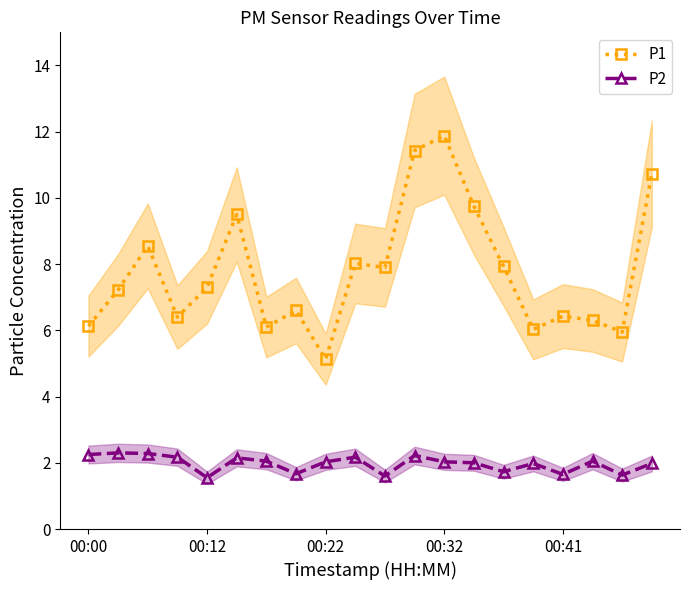

True or false: P1 and P2 intersect in this chart.

False